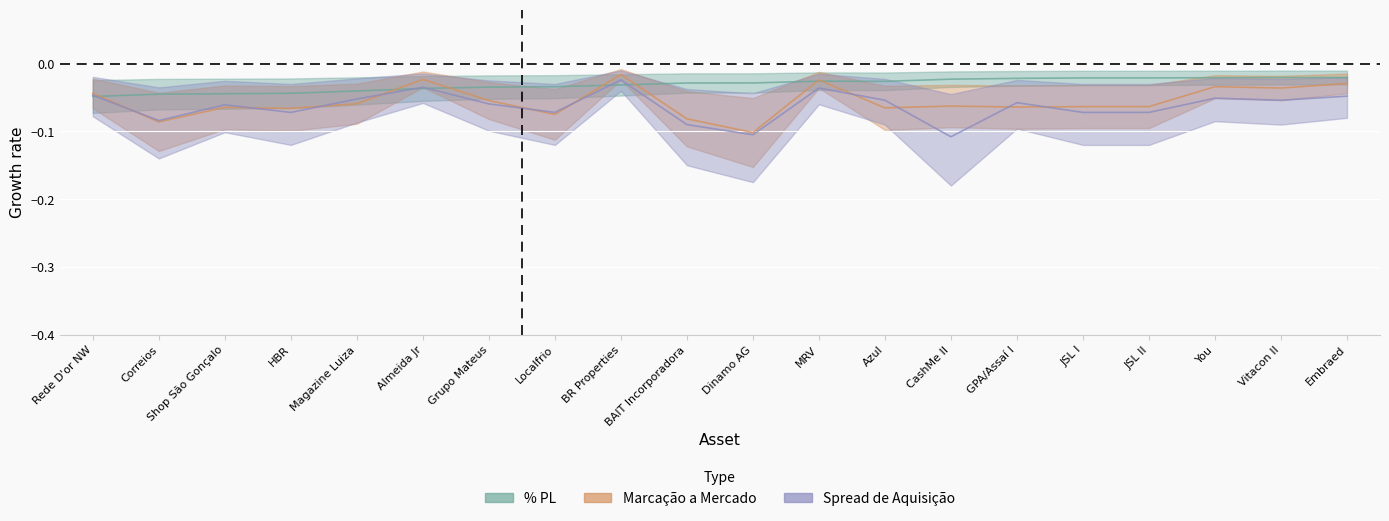

What is the average value of the Marcacao a Mercado series?

-0.1